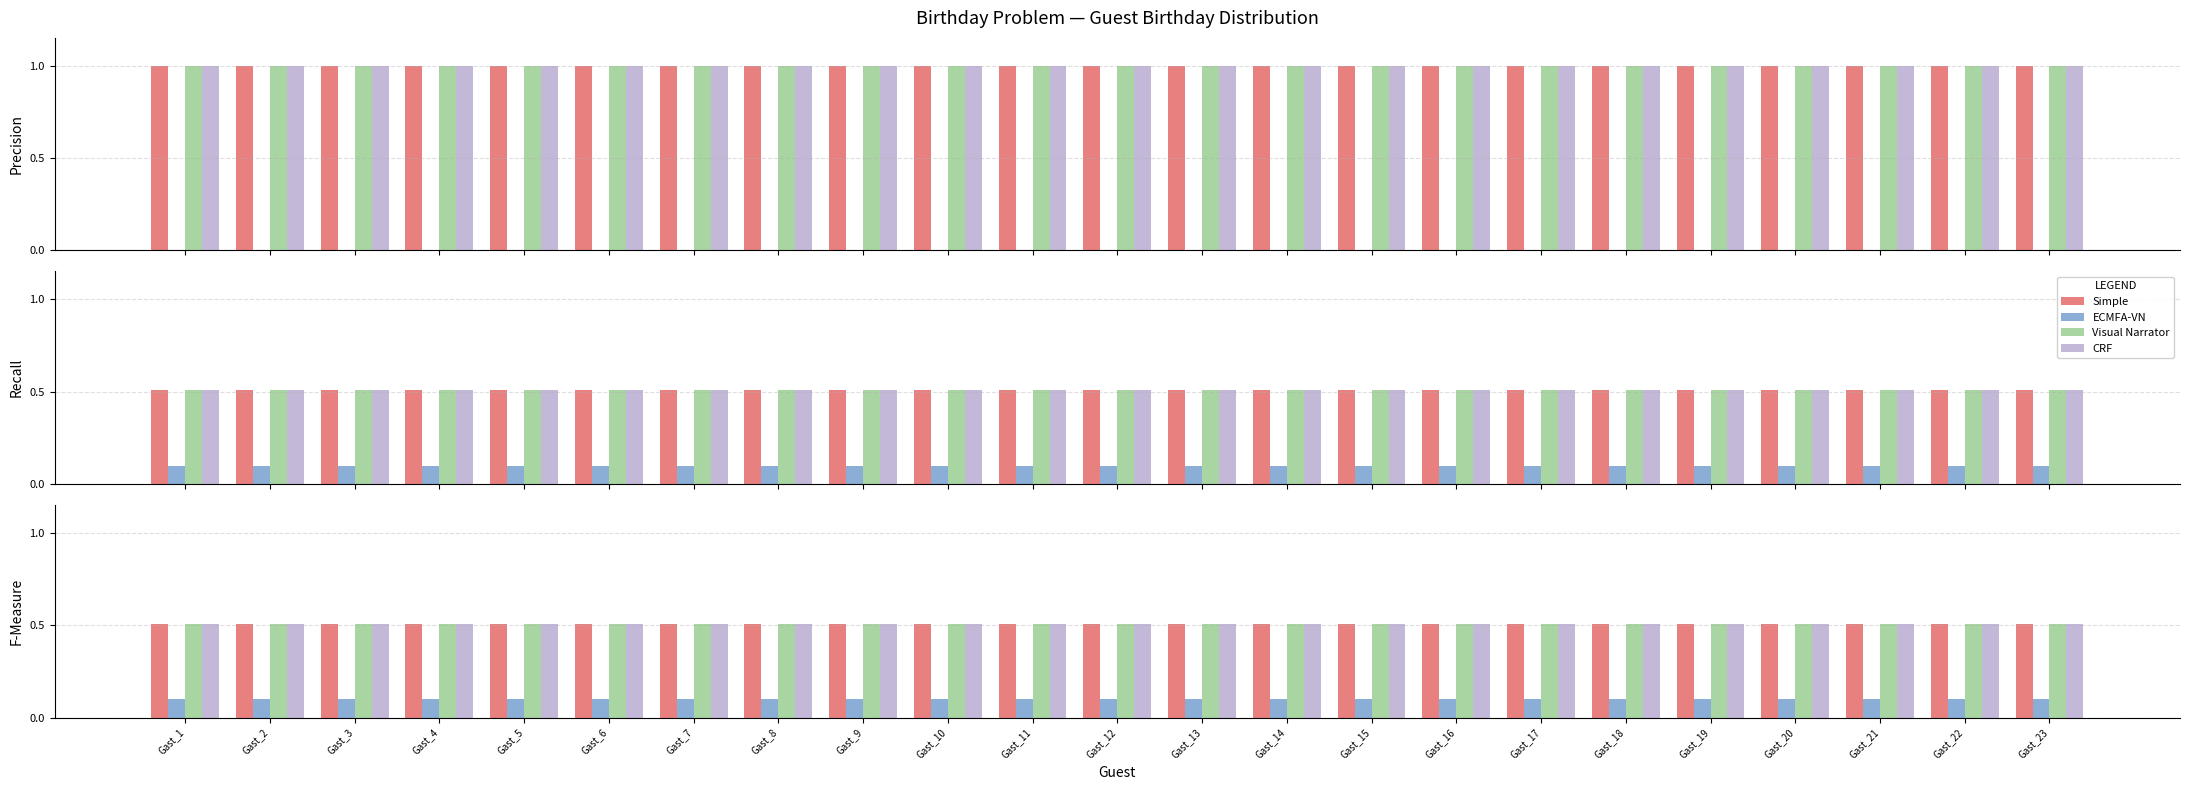

List the series in order of their peak value, lowest first.

ECMFA-VN, Simple, Visual Narrator, CRF